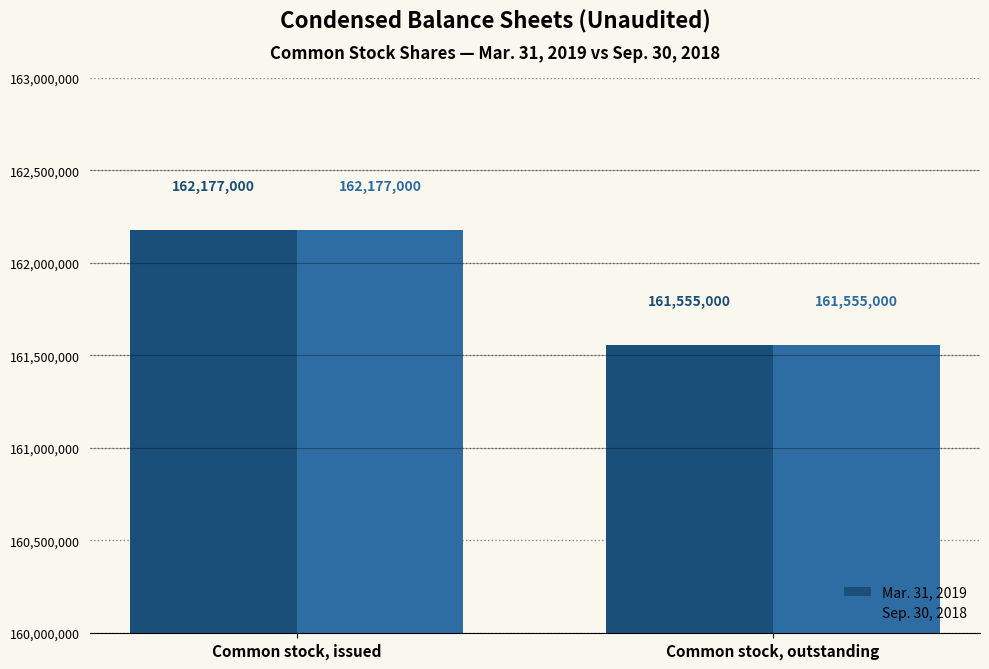

What is the total value across all series at Common stock, outstanding?

323110000